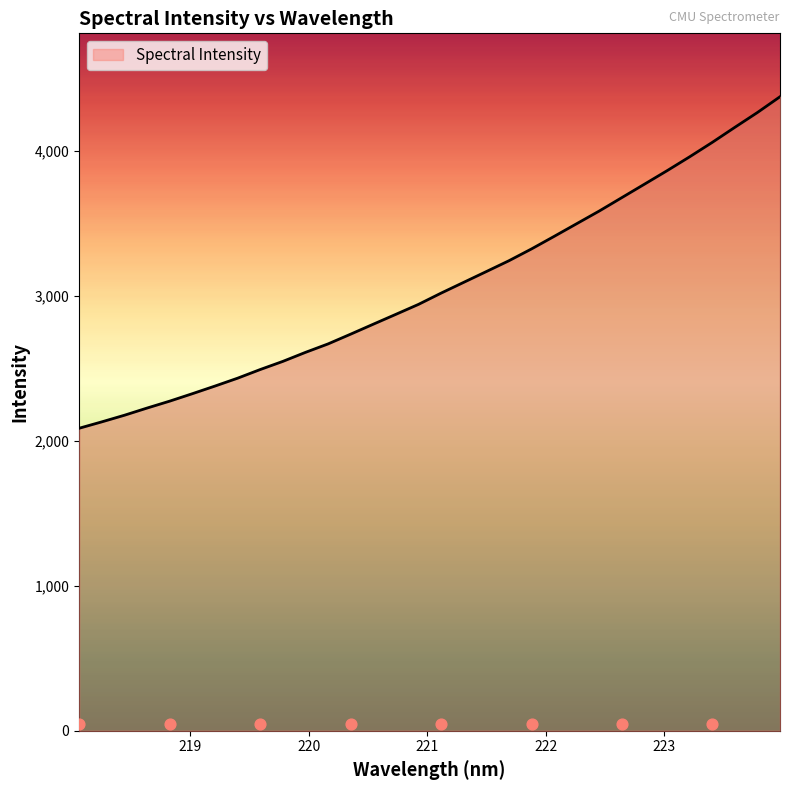

What is the change in value from 218.2508 to 221.4993?

+1037.2